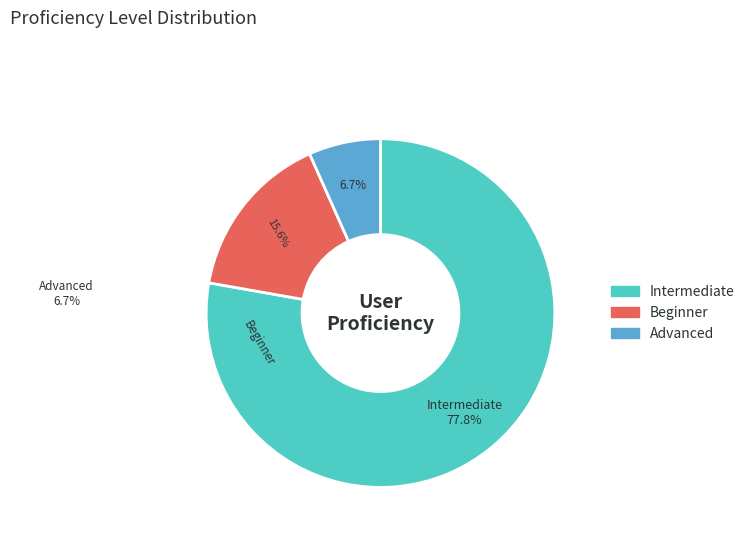

Does any single category account for the majority?

Yes